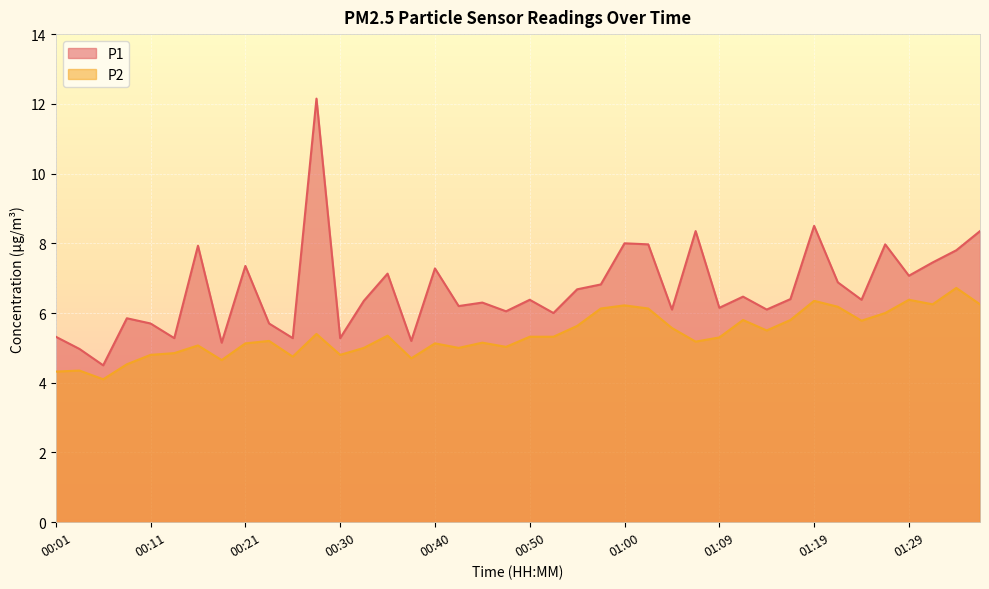

Reading left to right, list all the values displayed in this chart.

P1: 00:01=5.3	00:04=5.0	00:06=4.5	00:09=5.8	00:11=5.7	00:13=5.3	00:16=7.9	00:18=5.2	00:21=7.3	00:23=5.7	00:26=5.3	00:28=12.2	00:30=5.3	00:33=6.3	00:35=7.1	00:38=5.2	00:40=7.3	00:43=6.2	00:45=6.3	00:47=6.0	00:50=6.4	00:52=6.0	00:55=6.7	00:57=6.8	01:00=8.0	01:02=8.0	01:05=6.1	01:07=8.3	01:09=6.2	01:12=6.5	01:14=6.1	01:17=6.4	01:19=8.5	01:22=6.9	01:24=6.4	01:27=8.0	01:29=7.1	01:31=7.5	01:34=7.8	01:36=8.3
P2: 00:01=4.3	00:04=4.3	00:06=4.1	00:09=4.5	00:11=4.8	00:13=4.8	00:16=5.1	00:18=4.7	00:21=5.1	00:23=5.2	00:26=4.8	00:28=5.4	00:30=4.8	00:33=5.0	00:35=5.3	00:38=4.7	00:40=5.1	00:43=5.0	00:45=5.2	00:47=5.0	00:50=5.3	00:52=5.3	00:55=5.6	00:57=6.1	01:00=6.2	01:02=6.1	01:05=5.6	01:07=5.2	01:09=5.3	01:12=5.8	01:14=5.5	01:17=5.8	01:19=6.3	01:22=6.2	01:24=5.8	01:27=6.0	01:29=6.4	01:31=6.2	01:34=6.7	01:36=6.2